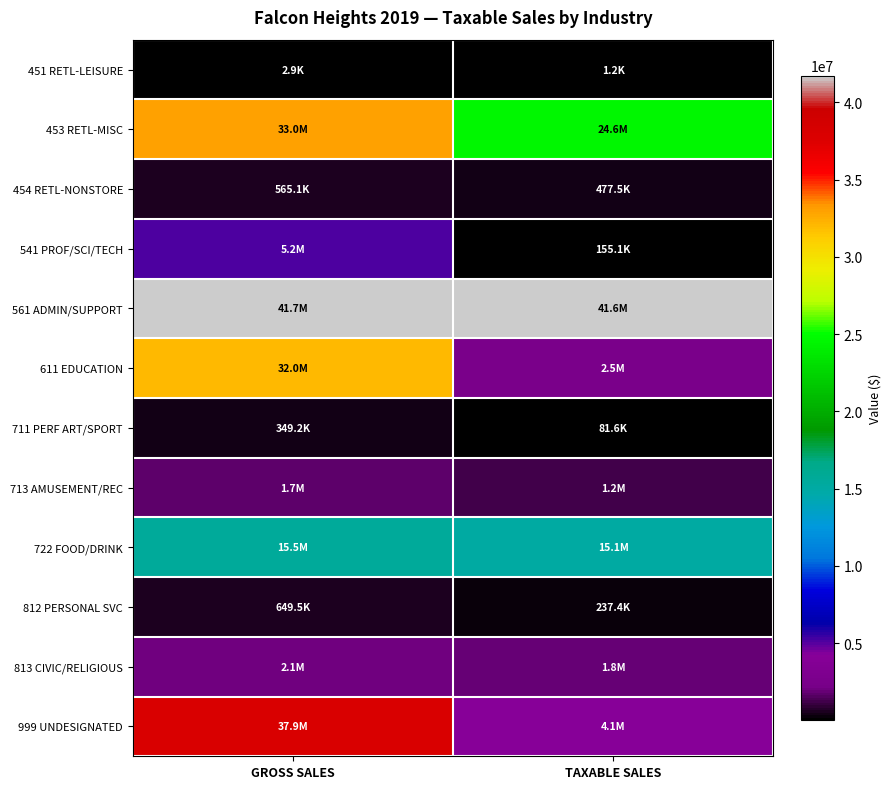

At which category is the sum across all series the highest?

GROSS SALES